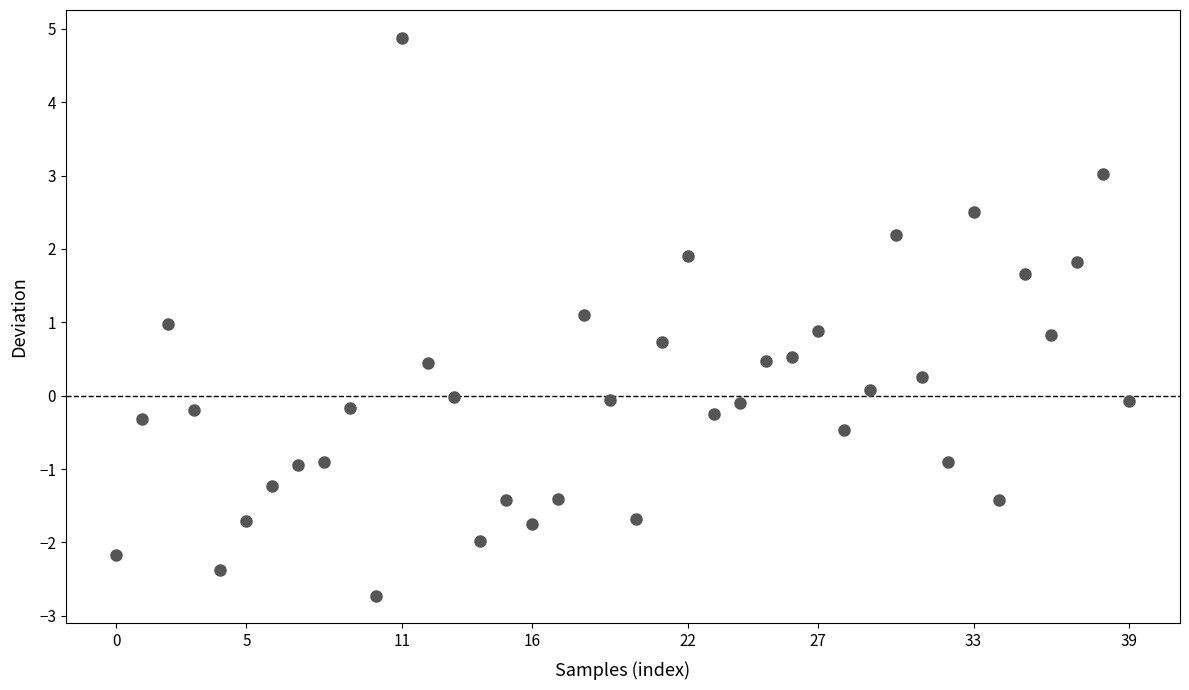

What is the range of Y values (max minus min)?

7.6